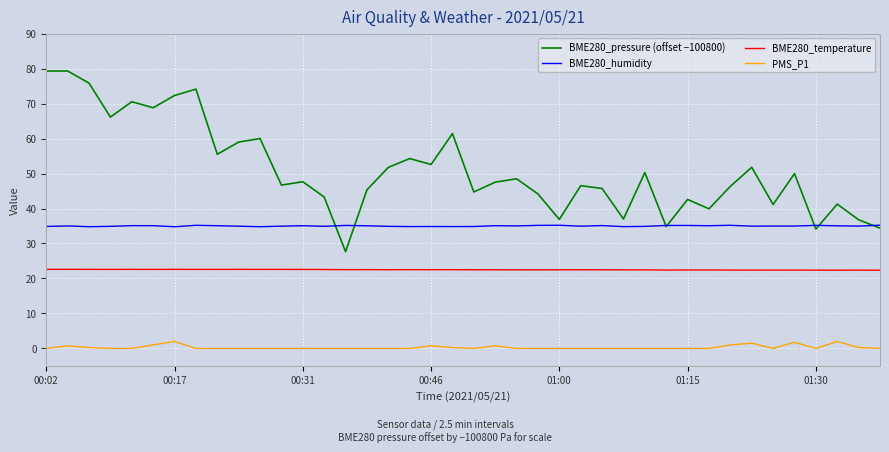

Which series has the largest total across all categories?

BME280_pressure (offset −100800)